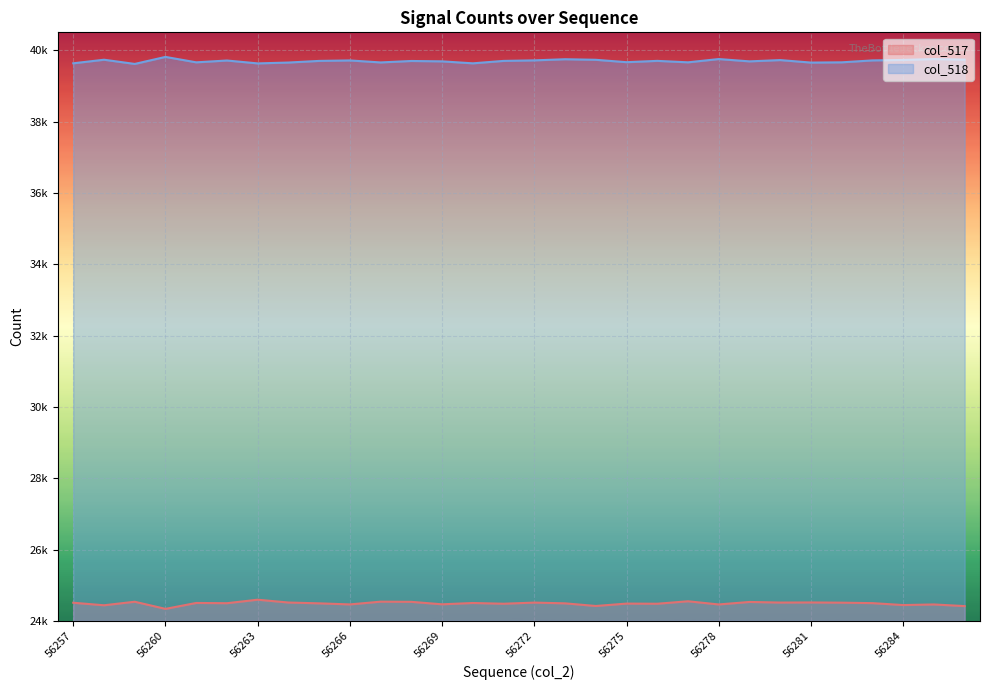

Which series has the largest range (max minus min)?

col_517 line